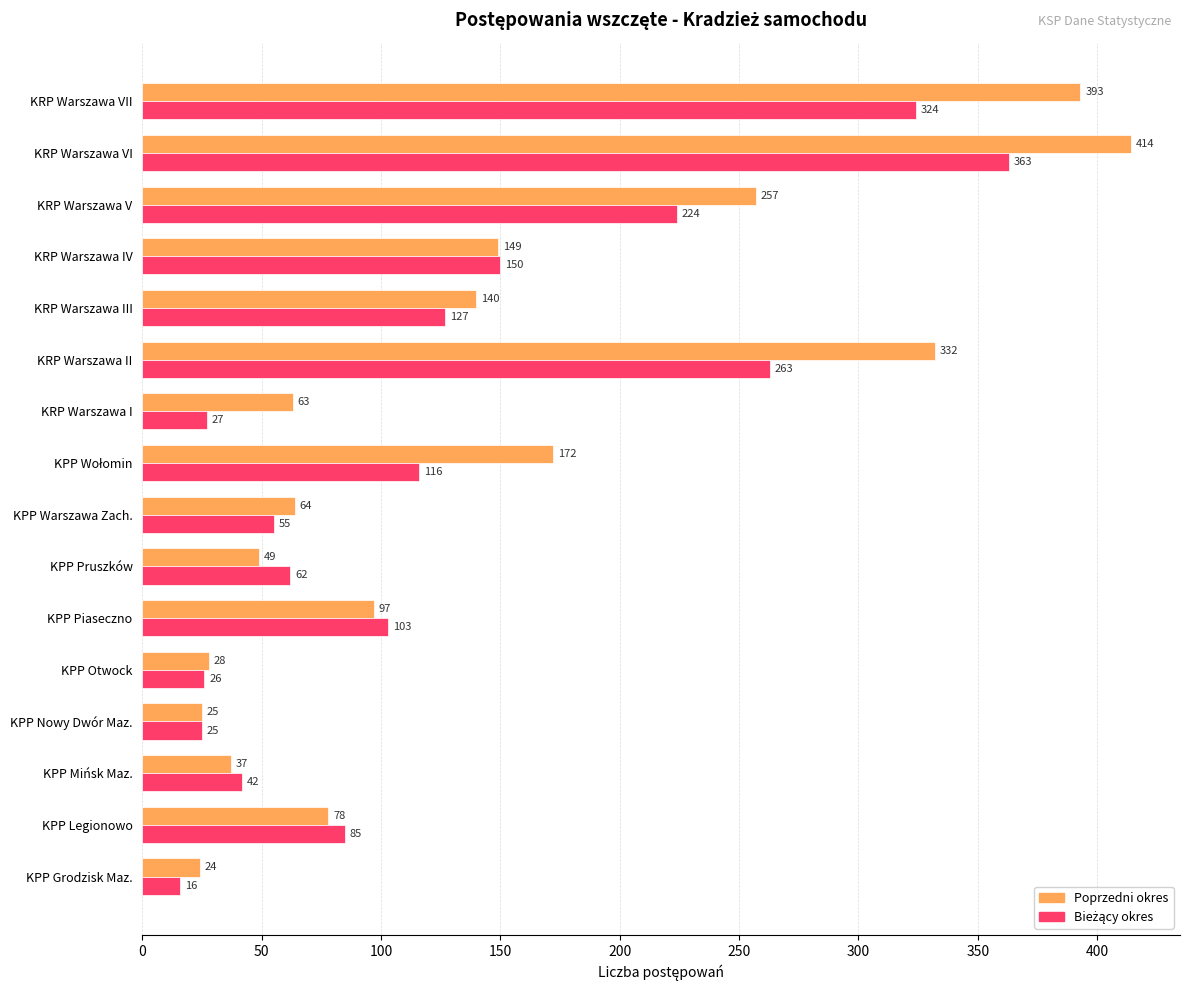

At which category does the chart reach its peak across all series?

KRP Warszawa VI